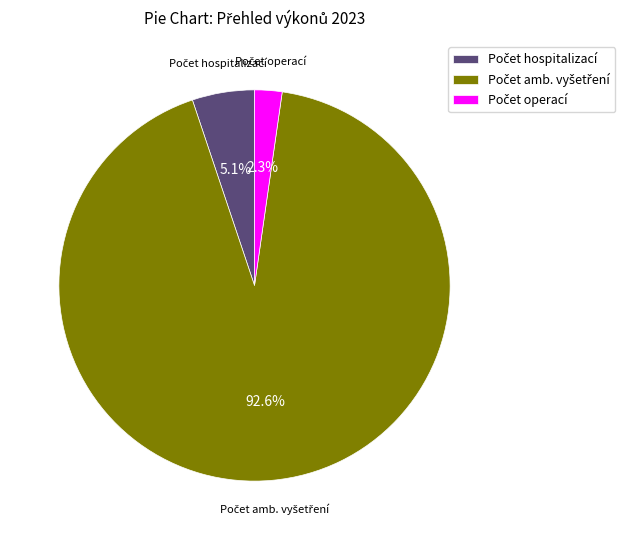

Is there a majority slice in this chart?

Yes